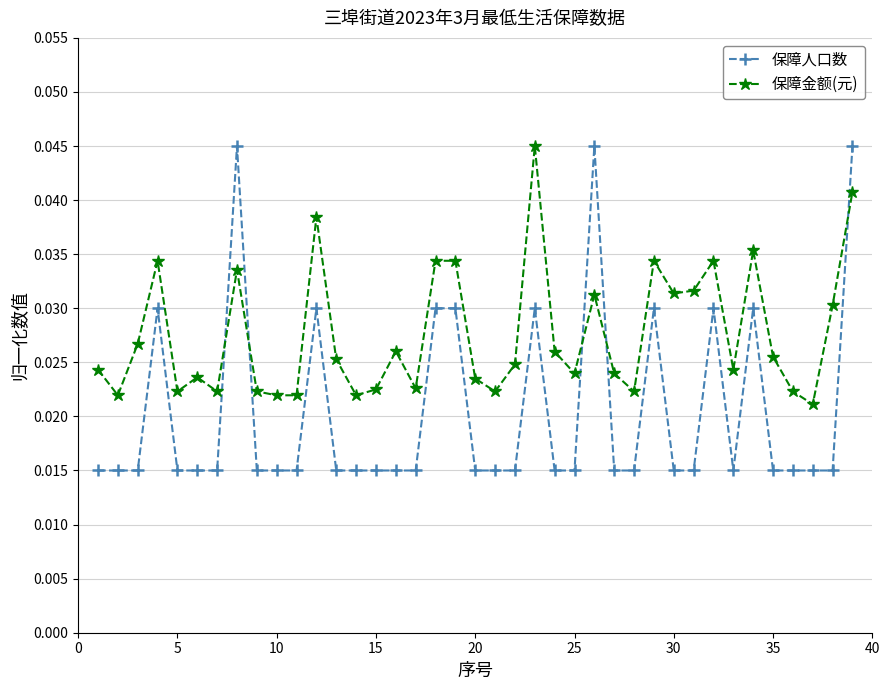

How many lines are shown in the chart?

2